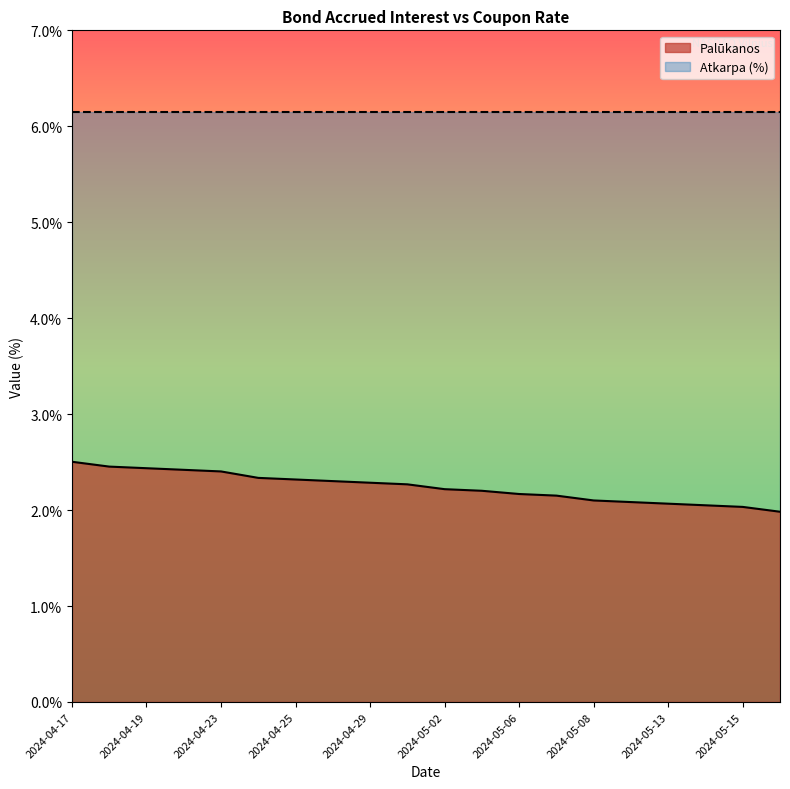

Where does the data first go above 2?

2024-04-17